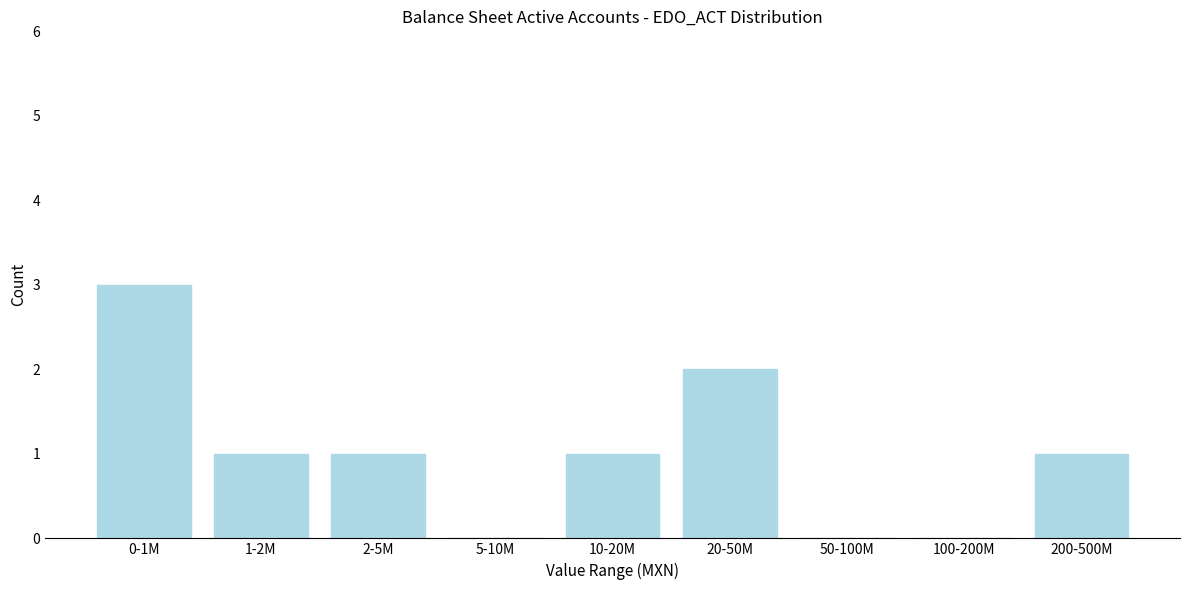

Reading right to left, extract all data points from this chart.

200-500M=1	100-200M=0	50-100M=0	20-50M=2	10-20M=1	5-10M=0	2-5M=1	1-2M=1	0-1M=3